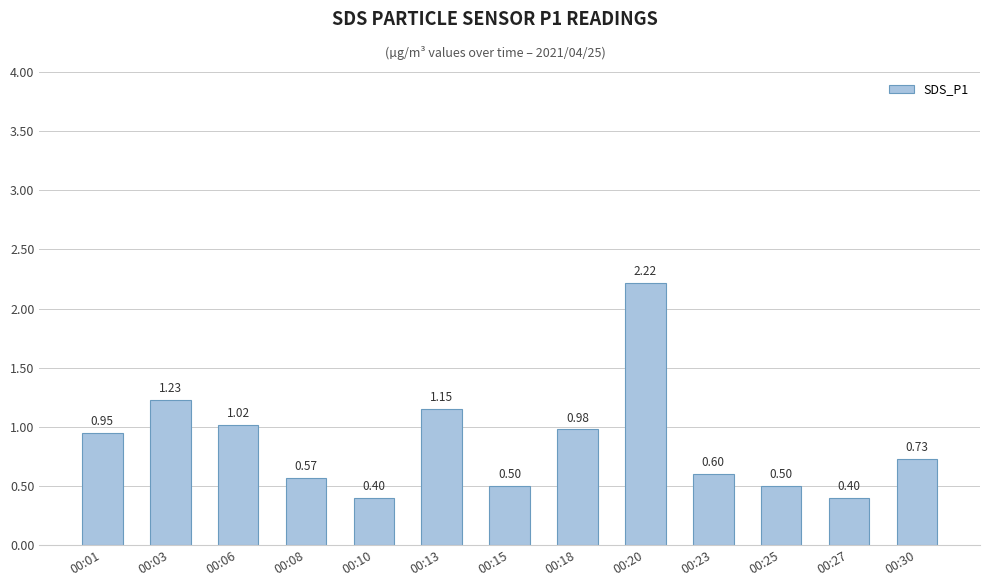

What is the difference between the second highest and second lowest values?

0.8